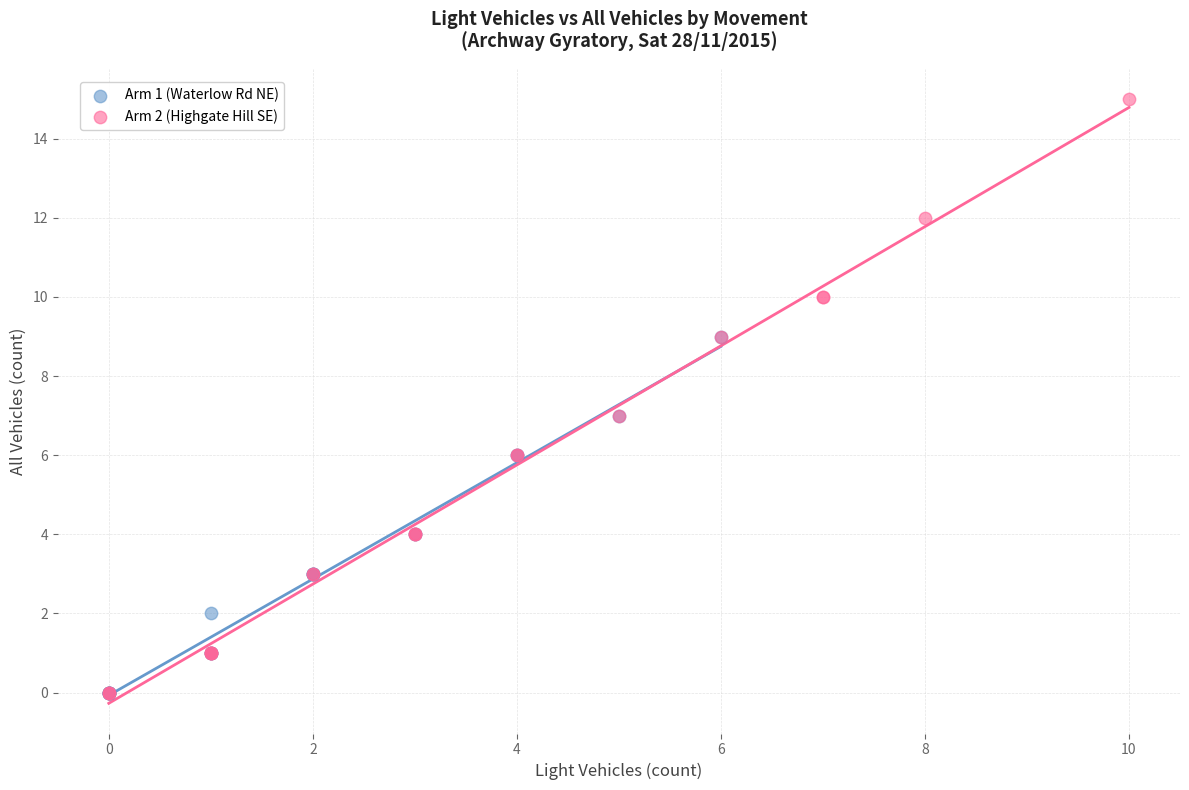

Which series contains the highest Y value?

Arm 2 (Highgate Hill SE)